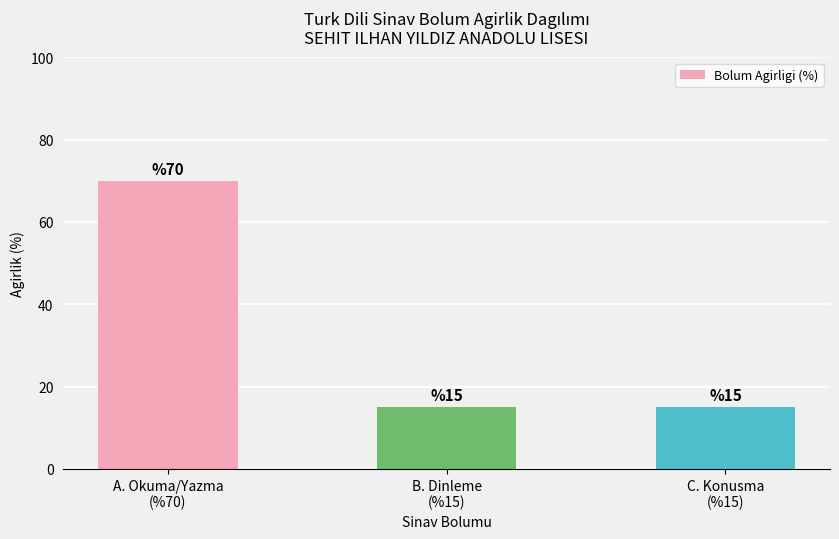

What is the label of the 3rd bar from the left?

C. Konusma
(%15)